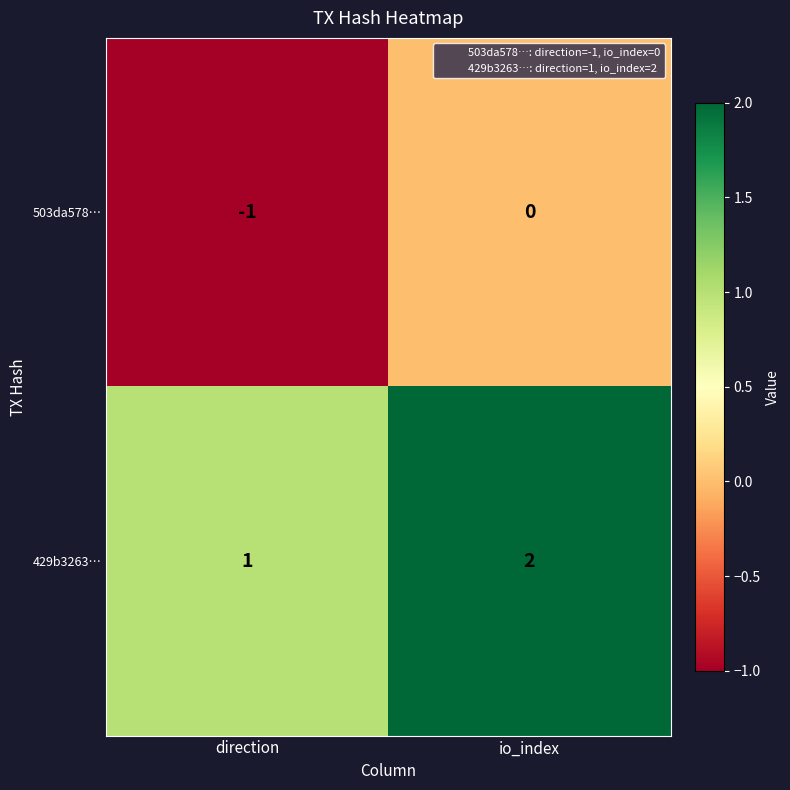

At which category does the chart reach its minimum across all series?

direction